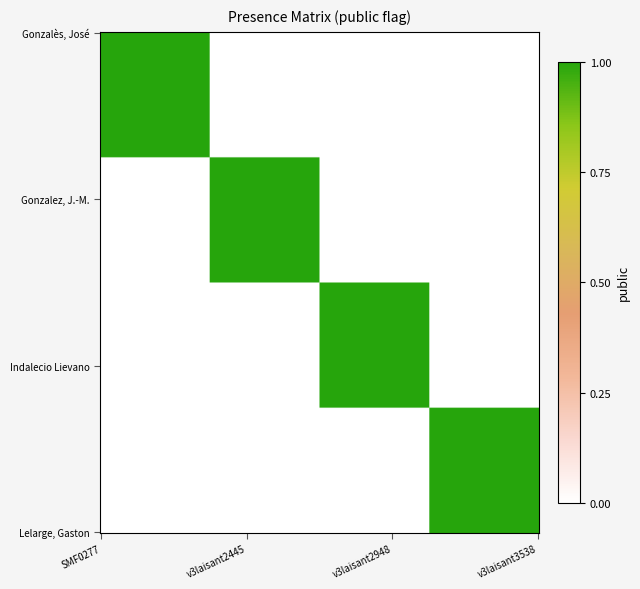

How many distinct data groups are displayed?

4